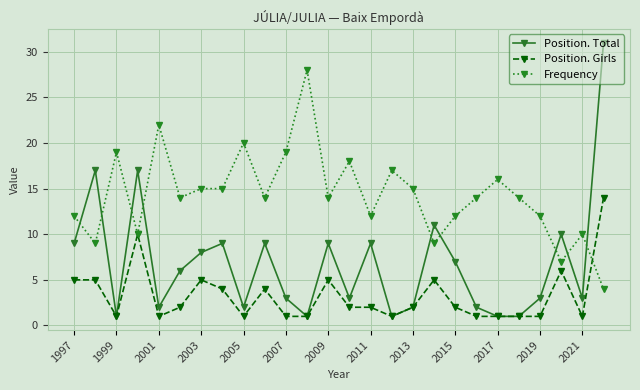

Which series has the widest spread of values?

Position. Total